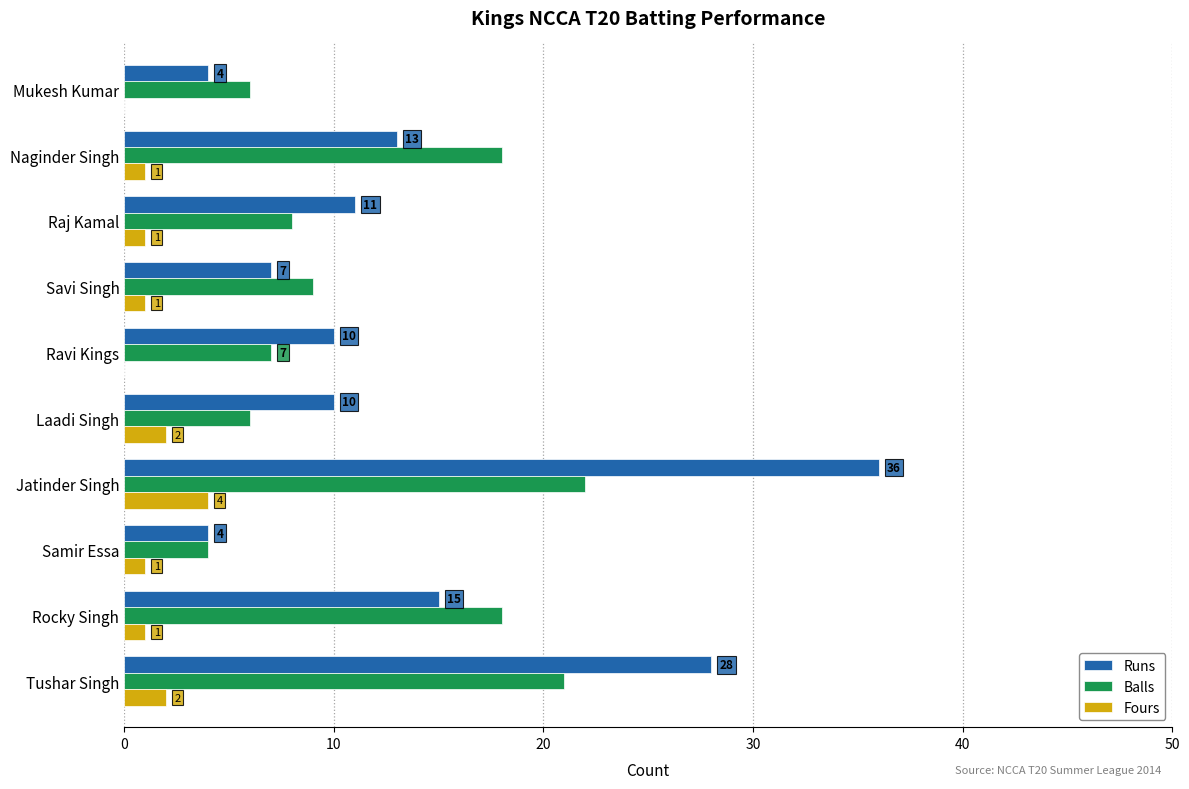

How many values in Fours are above zero?

8